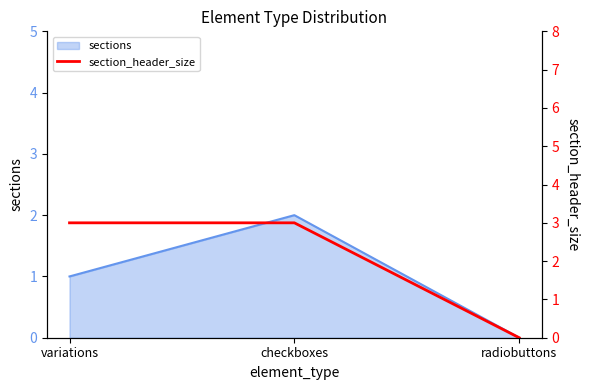

What is the difference between the maximum and minimum values?

3